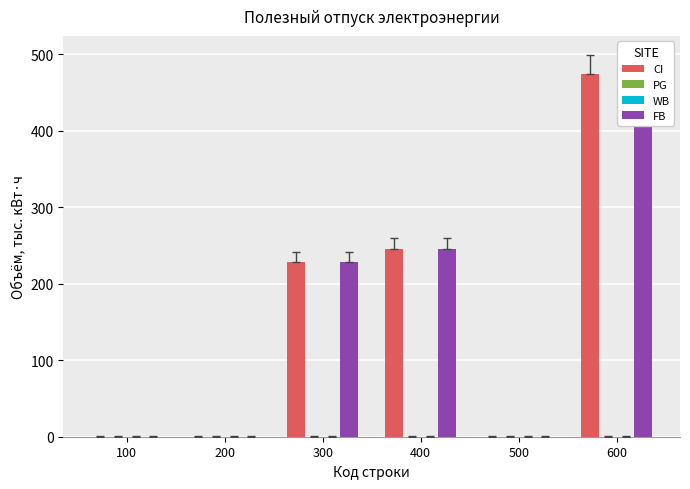

How many bars are there in total?

24